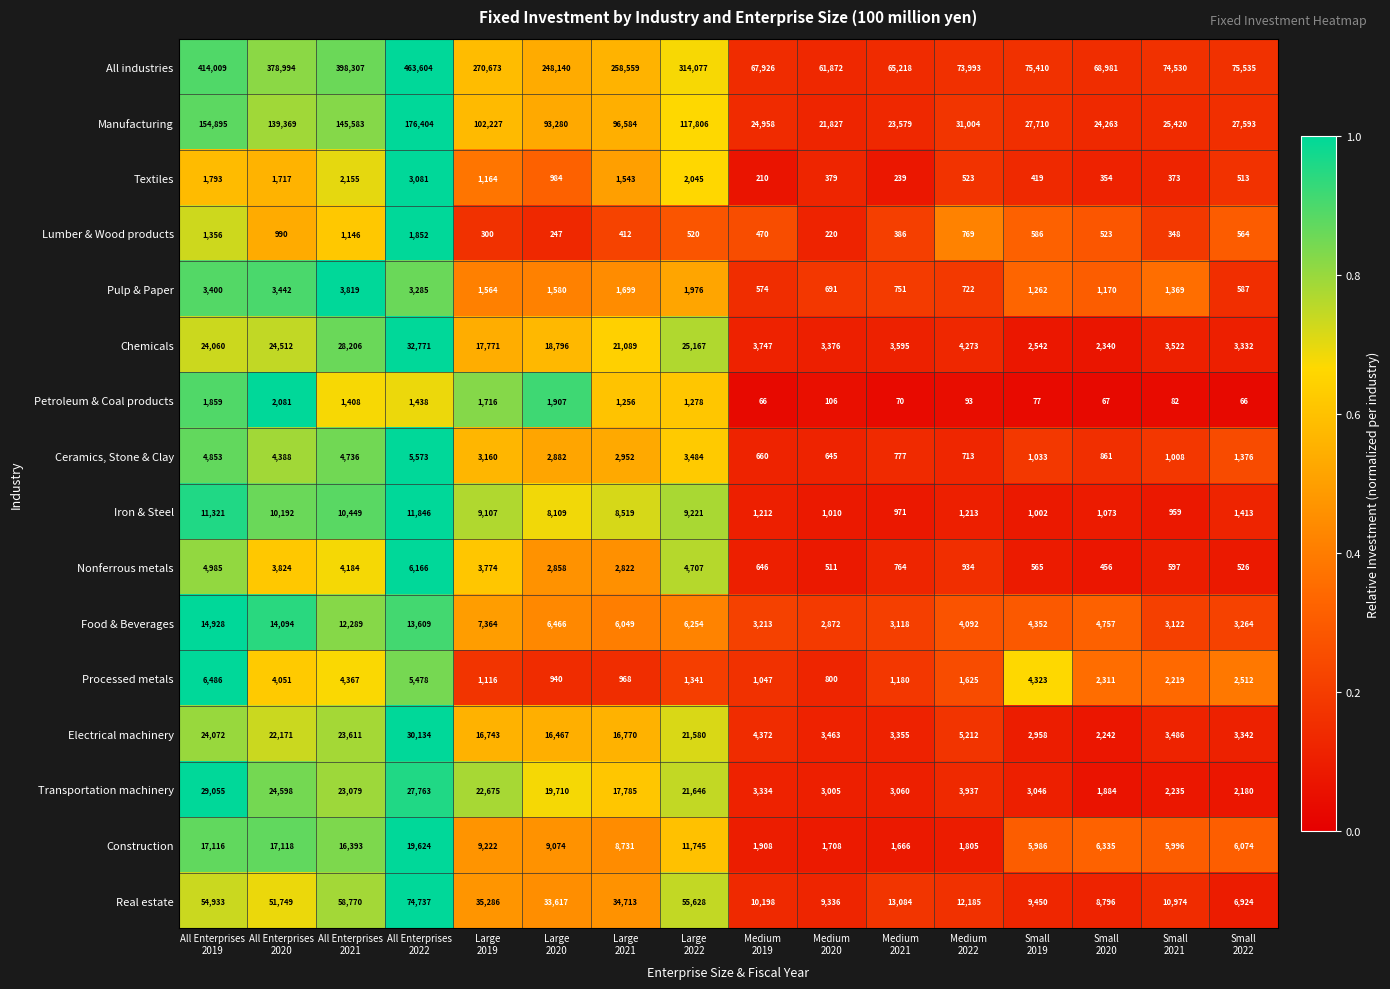

What is the average value of the Construction series?

8781